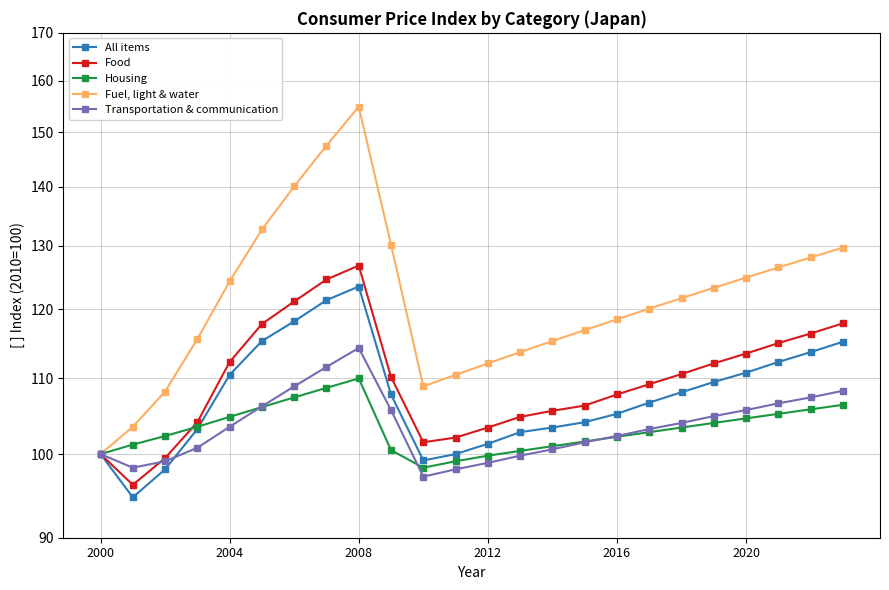

Is this an area chart (filled region under the line)?

No